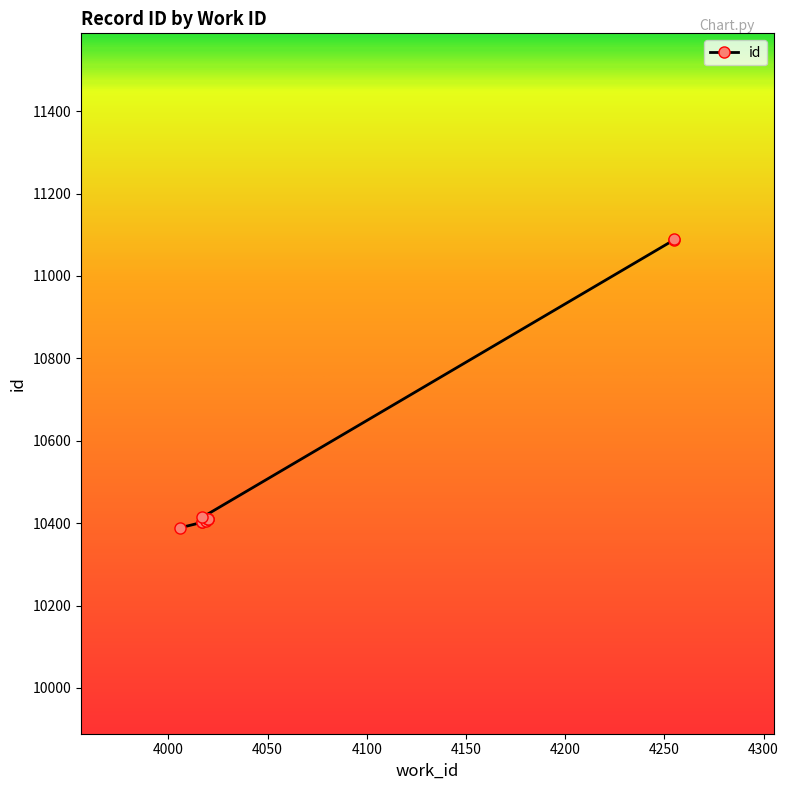

Which category has the highest value across all series?

4255